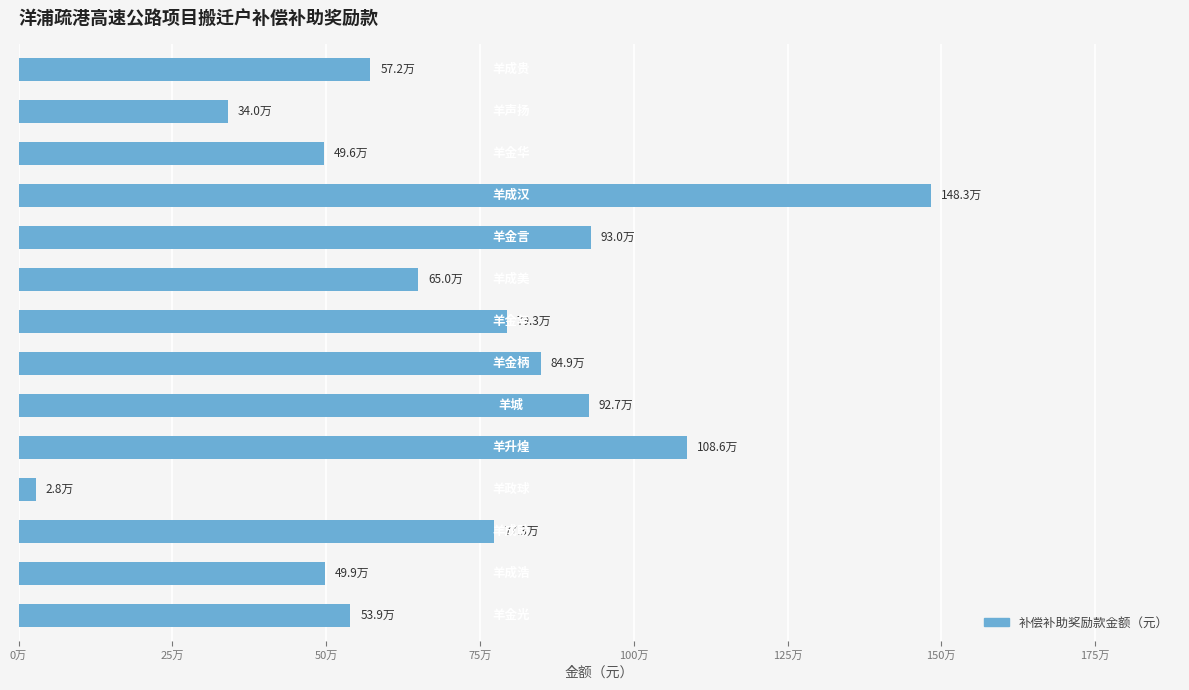

Approximately how many times larger is the value at 9 compared to 100万?

1.2